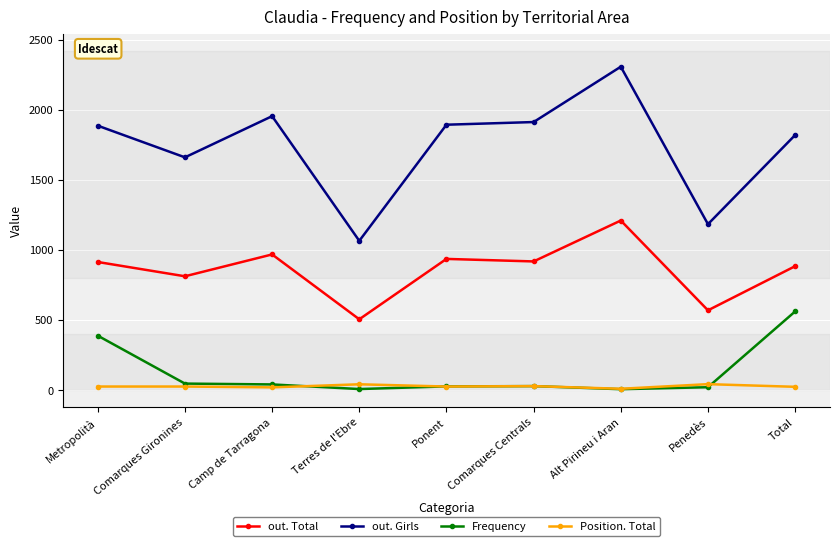

Rank the series by their maximum value, from highest to lowest.

out. Girls, out. Total, Frequency, Position. Total